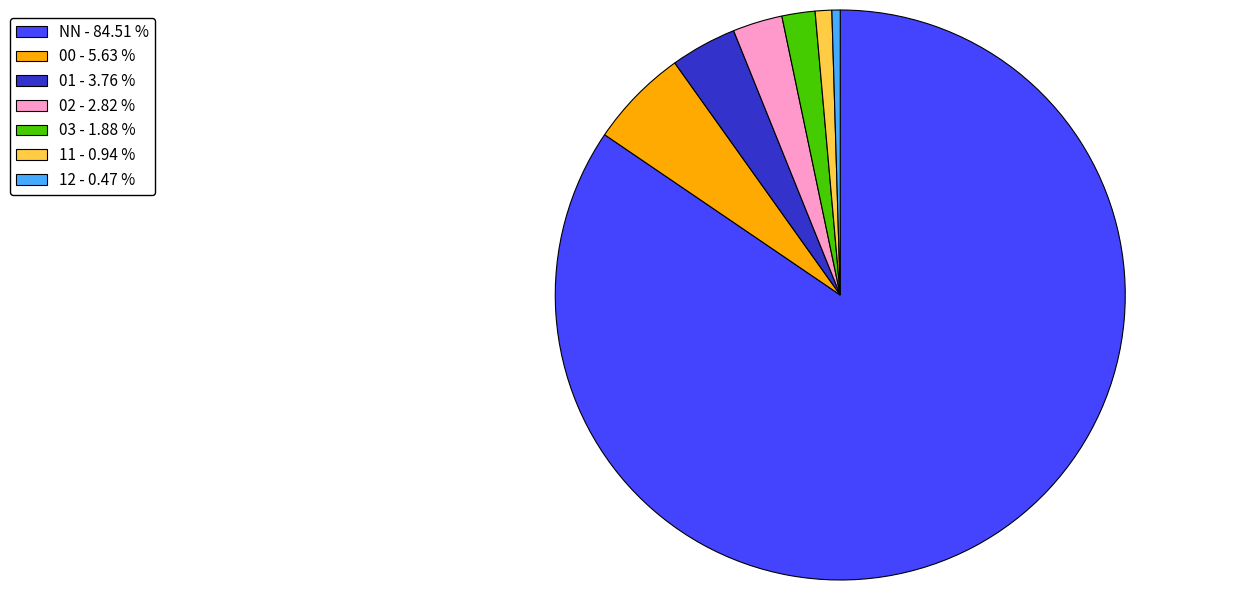

Approximately how many times larger is the value at 01 - 3.76 % compared to 11 - 0.94 %?

4.0